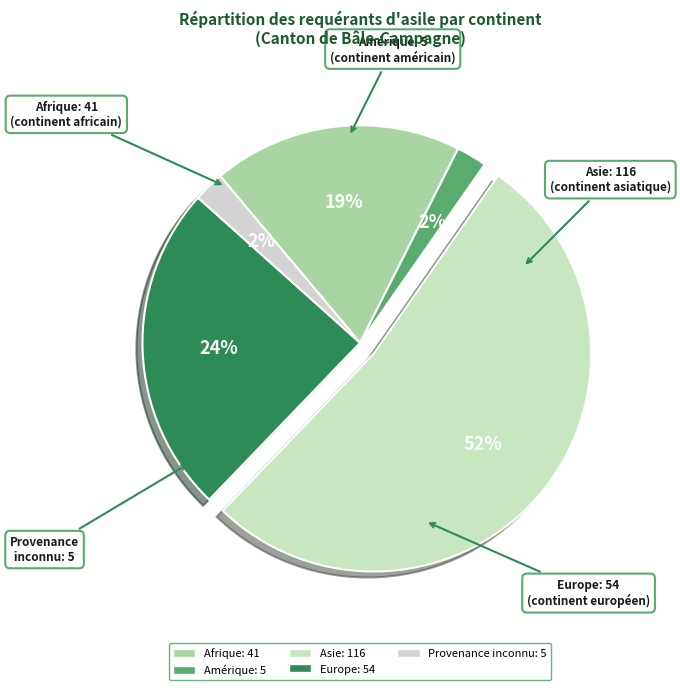

True or false: Amérique accounts for 2% of the total.

True